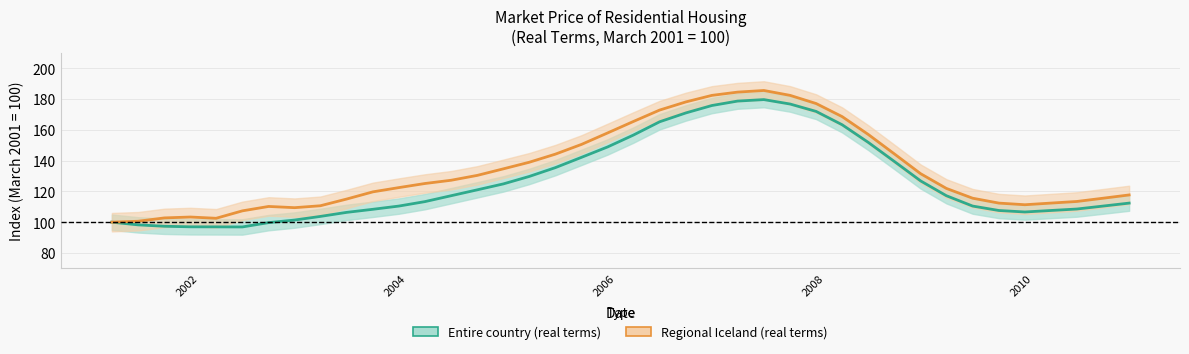

What is the difference between the maximum and second lowest values in the Entire country (real terms) series?

82.7